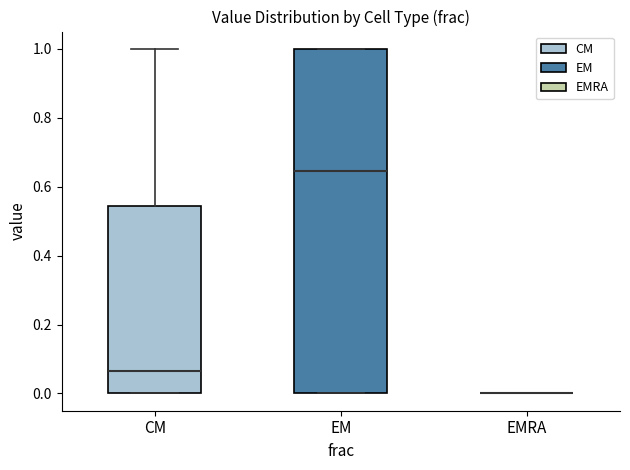

Comparing the boxes themselves (not the whiskers), which one is the tallest?

EM